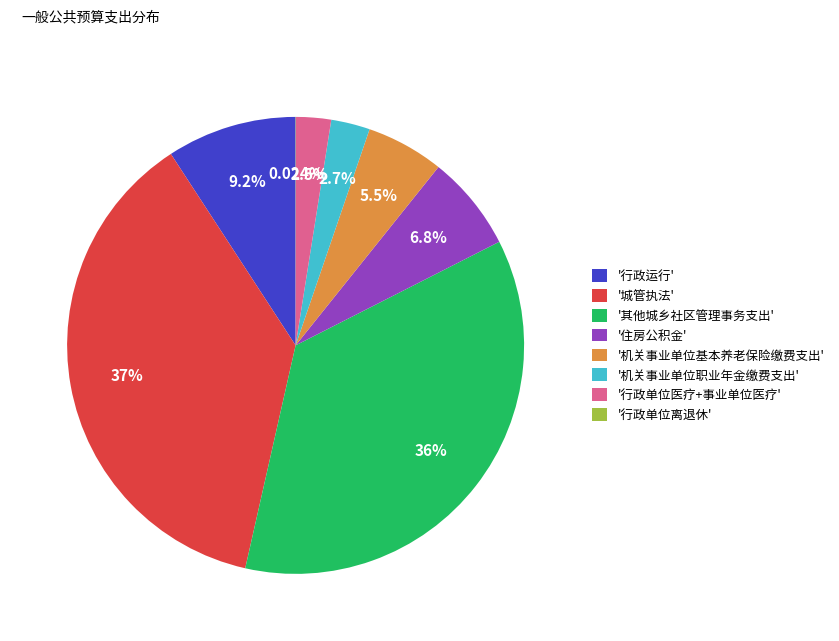

To the nearest percent, what is the difference between the largest and smallest slice percentages?

37%